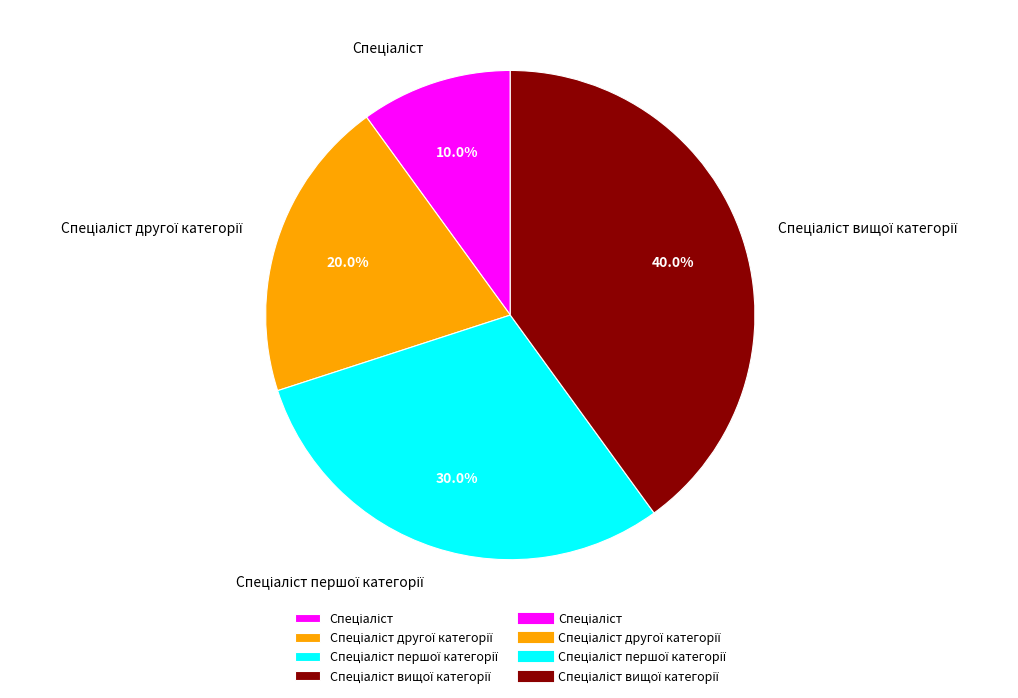

Count the number of slices in the pie.

4